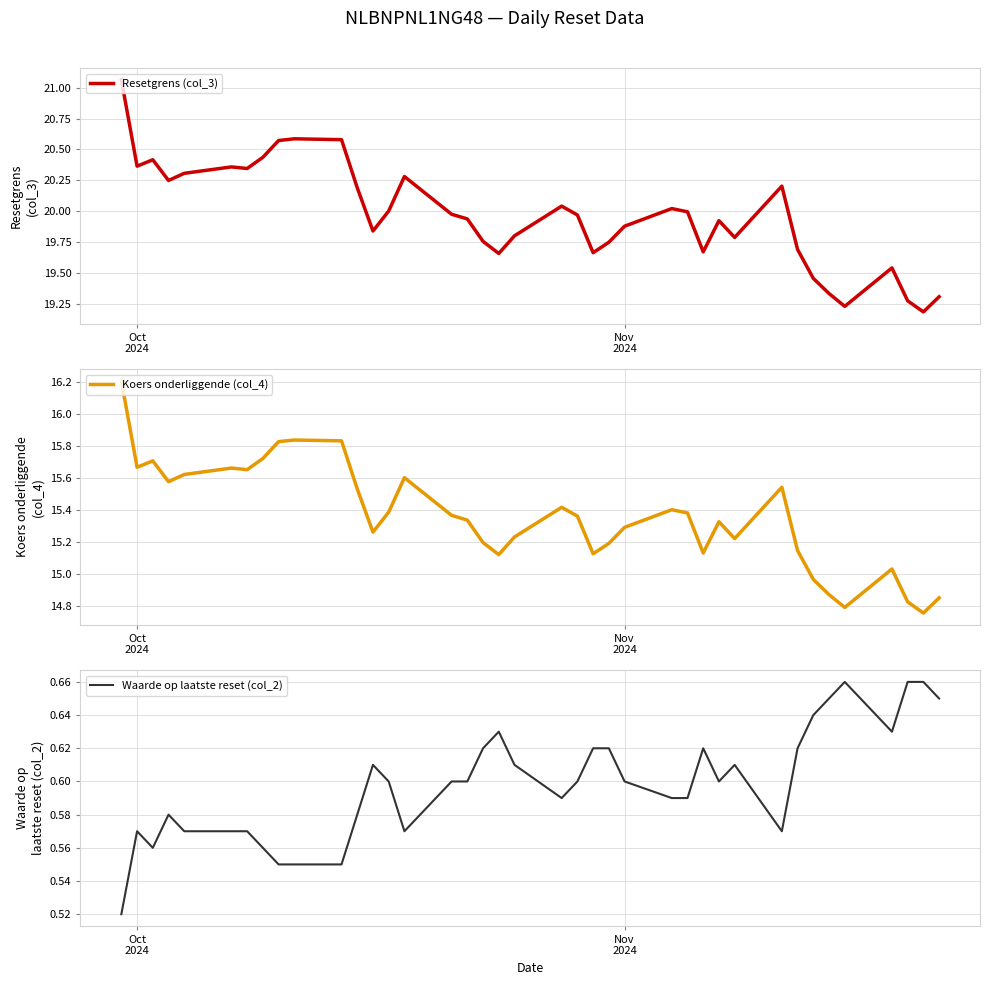

What is the highest value of the Koers onderliggende (col_4) series?

16.2